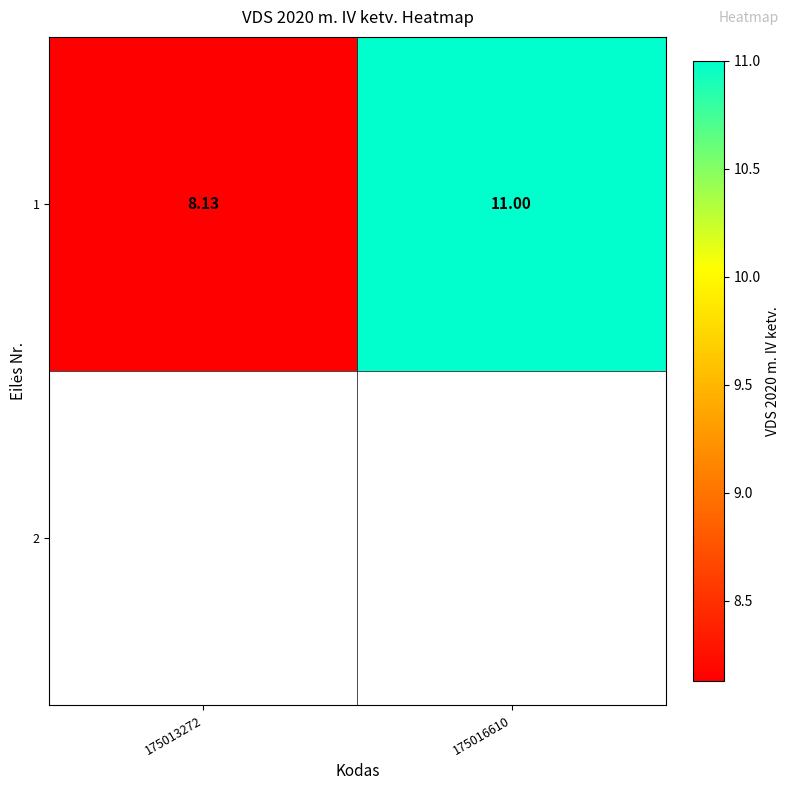

Reading left to right, list all the values displayed in this chart.

8.1	11.0